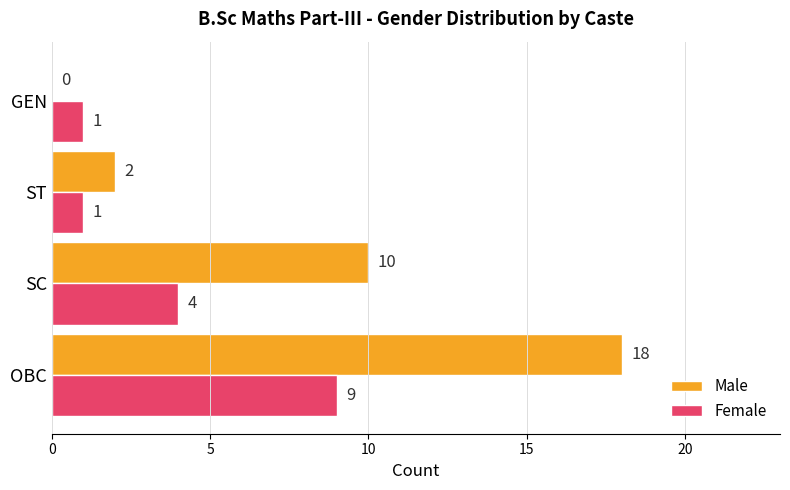

Which label corresponds to the largest value in the chart?

OBC